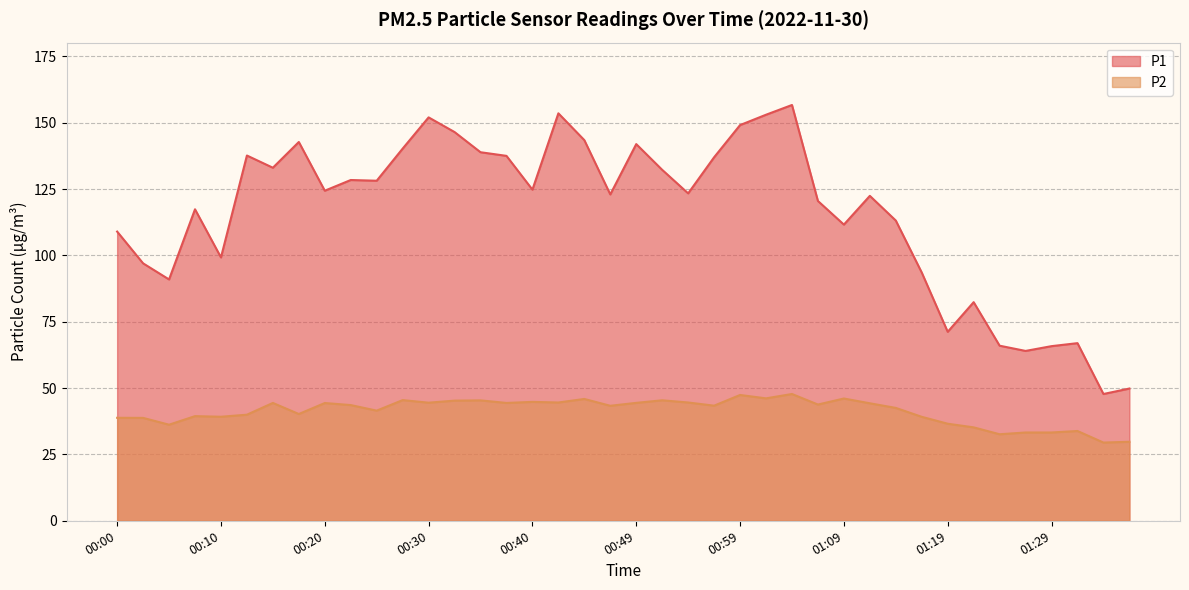

What is the sum of the P2 values at 01:19 and 00:17?

76.8